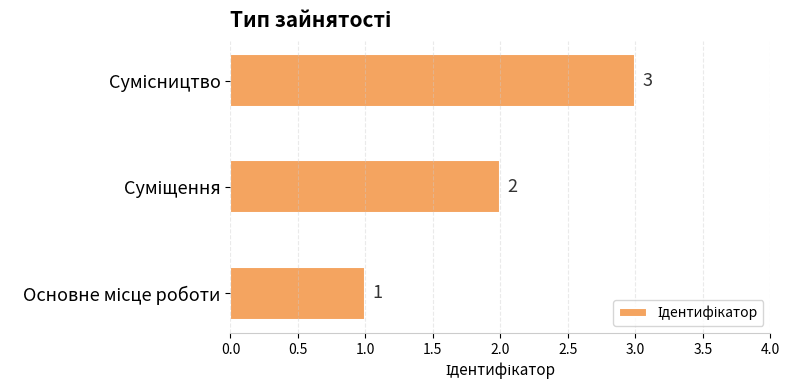

What is the difference between the maximum and minimum values?

2